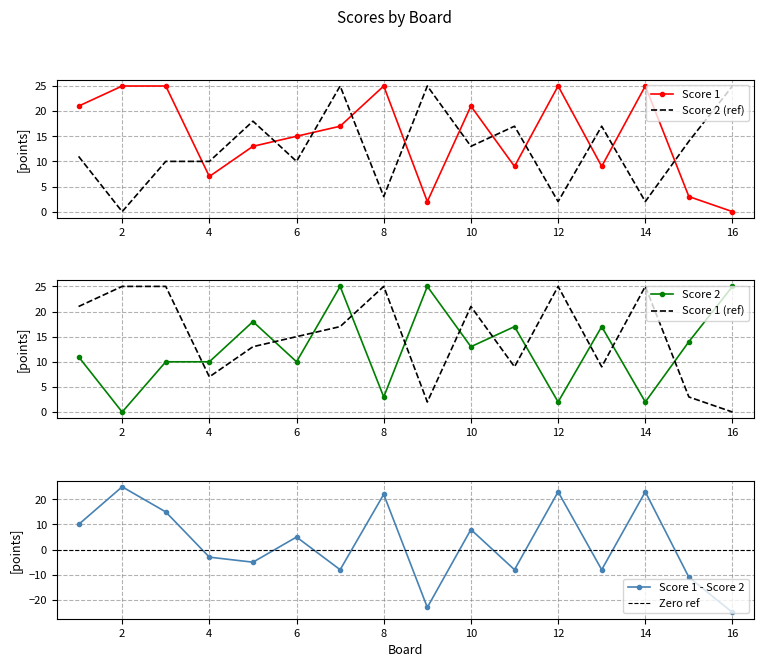

At which label is Score 1 closest to 12?

5